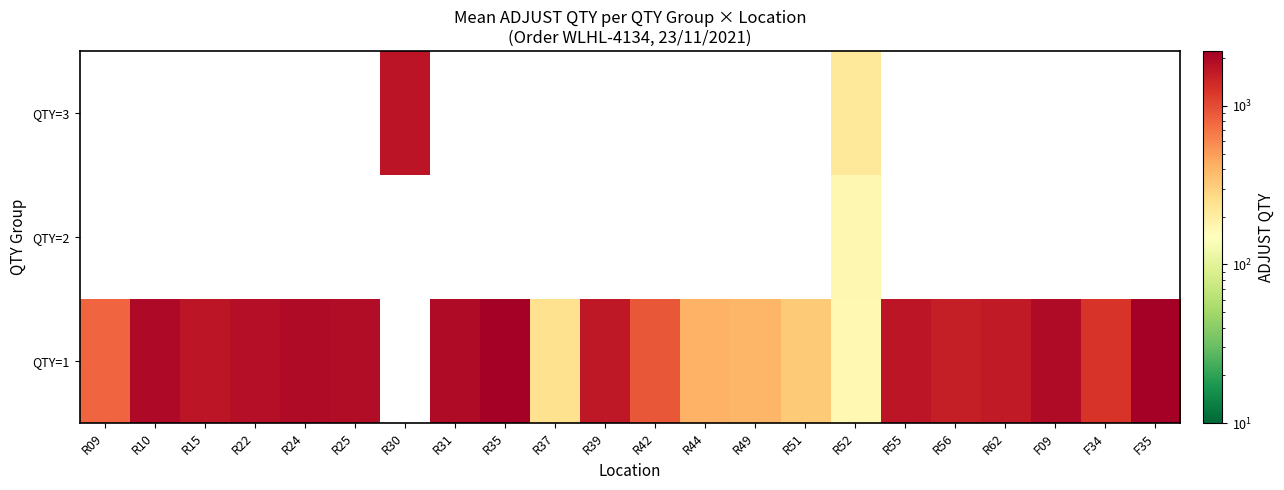

Reading right to left, what are all the values shown in this chart?

QTY=1: F35=2217.0	F34=1234.0	F09=1938.0	R62=1647.0	R56=1571.0	R55=1688.0	R52=168.5	R51=324.0	R49=398.0	R44=417.0	R42=897.0	R39=1650.5	R37=244.0	R35=2203.0	R31=1933.0	R30=0.0	R25=1876.0	R24=1919.0	R22=1846.5	R15=1700.5	R10=1963.0	R09=803.0
QTY=2: F35=0.0	F34=0.0	F09=0.0	R62=0.0	R56=0.0	R55=0.0	R52=169.0	R51=0.0	R49=0.0	R44=0.0	R42=0.0	R39=0.0	R37=0.0	R35=0.0	R31=0.0	R30=0.0	R25=0.0	R24=0.0	R22=0.0	R15=0.0	R10=0.0	R09=0.0
QTY=3: F35=0.0	F34=0.0	F09=0.0	R62=0.0	R56=0.0	R55=0.0	R52=219.0	R51=0.0	R49=0.0	R44=0.0	R42=0.0	R39=0.0	R37=0.0	R35=0.0	R31=0.0	R30=1753.0	R25=0.0	R24=0.0	R22=0.0	R15=0.0	R10=0.0	R09=0.0